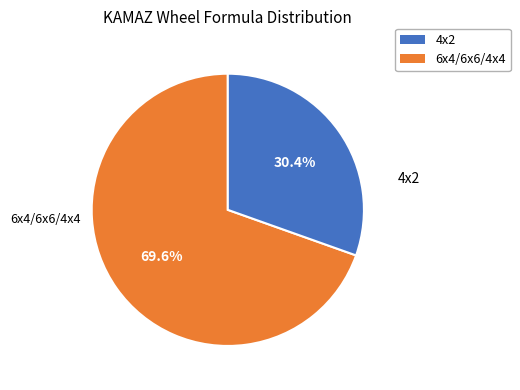

Is there any slice that represents more than half of the pie?

Yes